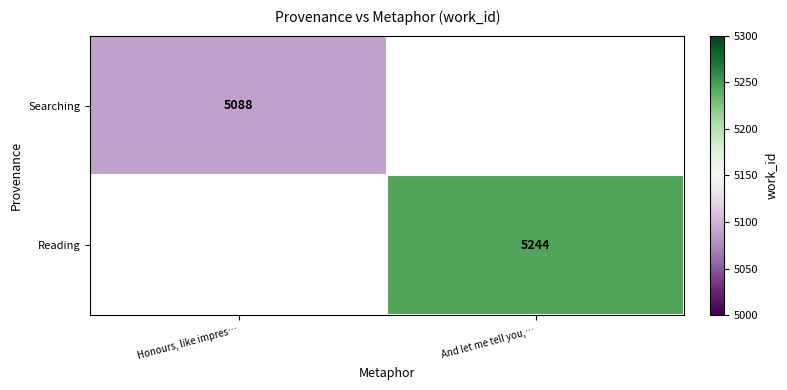

The Searching series shows 5088 at Honours, like impres…. True or false?

True